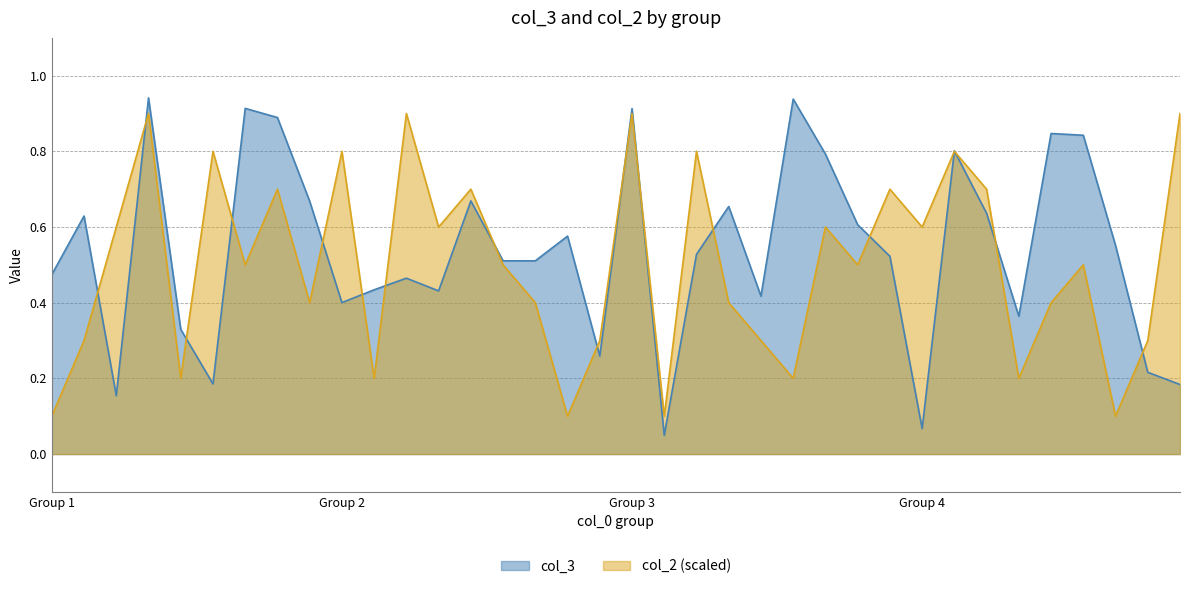

What is the average value of the col_3 series?

0.5